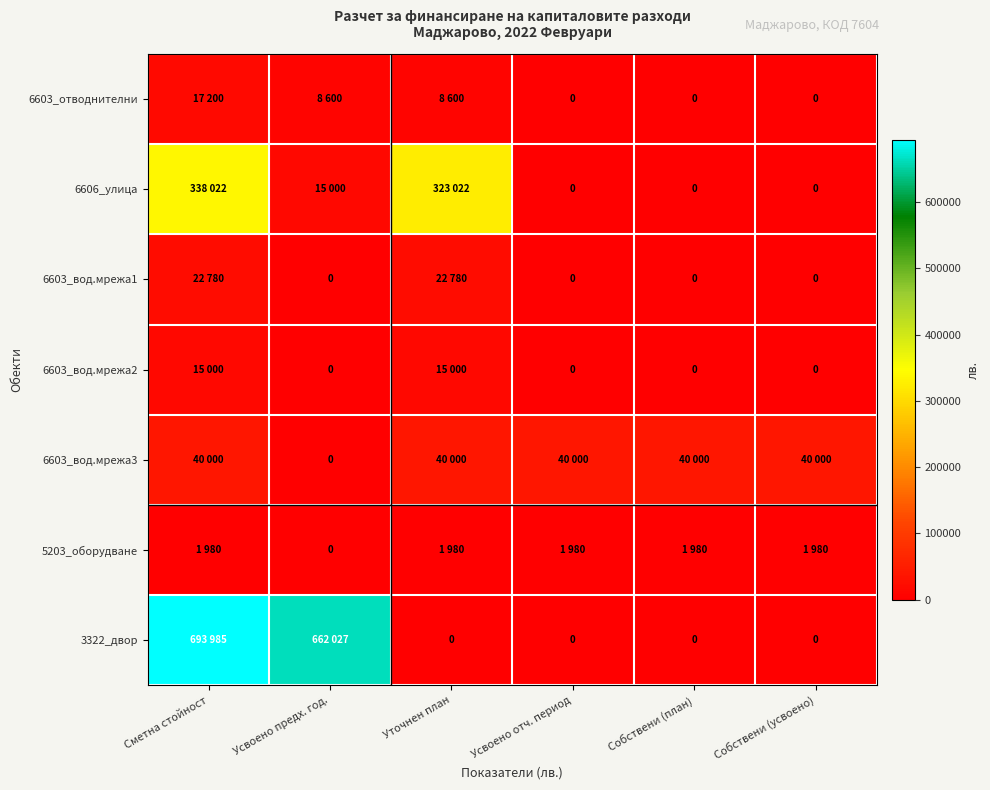

At Собствени (усвоено), list the series in order from smallest to largest.

6603_отводнителни, 6606_улица, 6603_вод.мрежа1, 6603_вод.мрежа2, 3322_двор, 5203_оборудване, 6603_вод.мрежа3